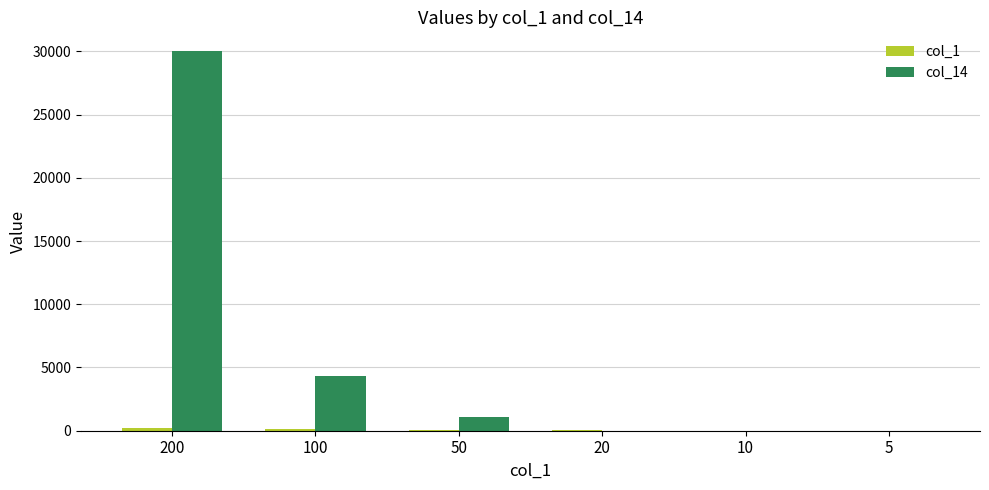

At which category is the sum across all series the highest?

200